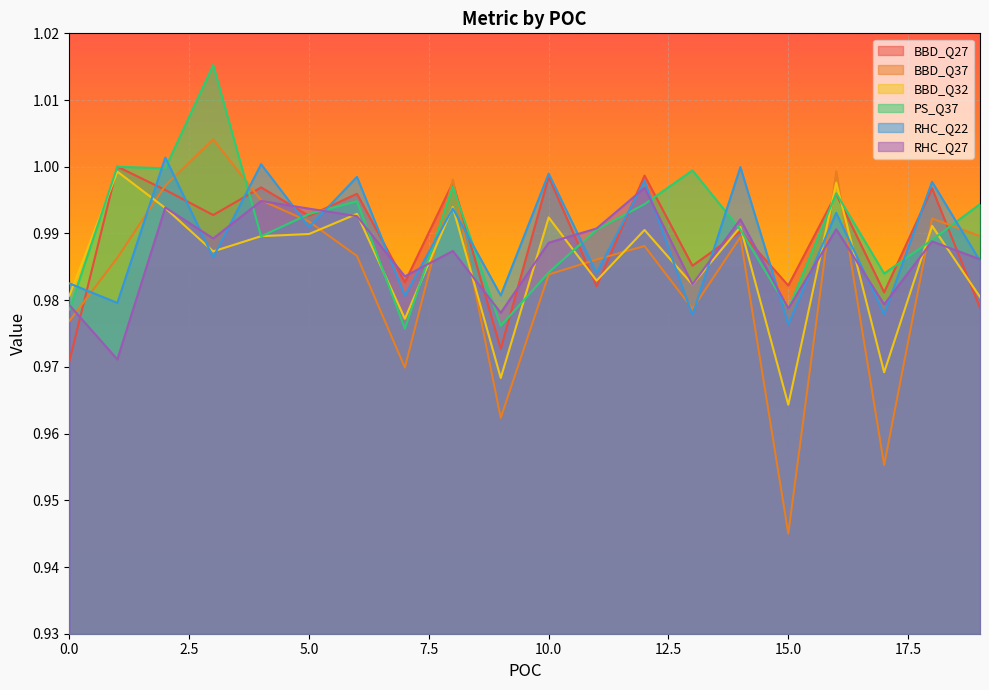

The BBD_Q27 series shows 1.0 at 7. True or false?

True